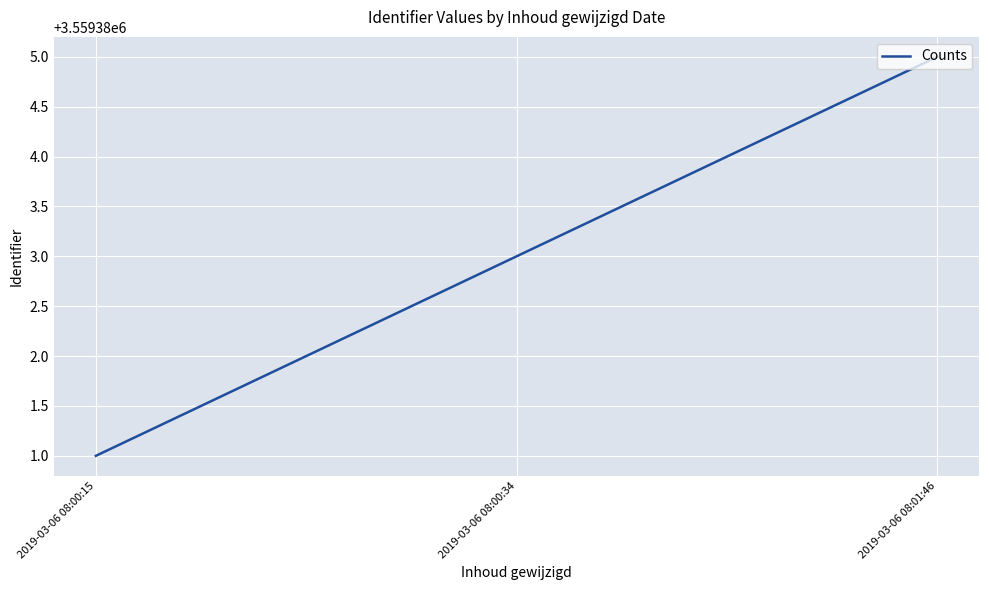

The value at 2019-03-06 08:00:15 is 3559381. True or false?

True